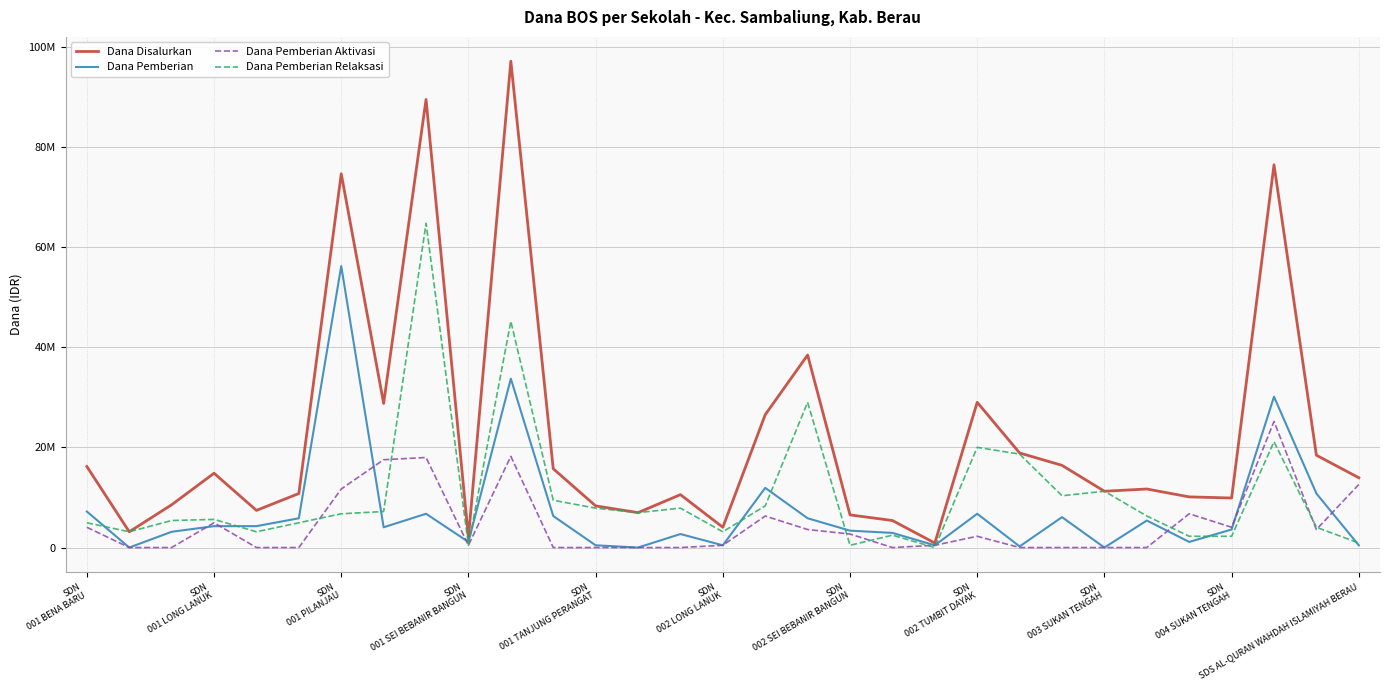

At which label is Dana Pemberian closest to 28125000?

28